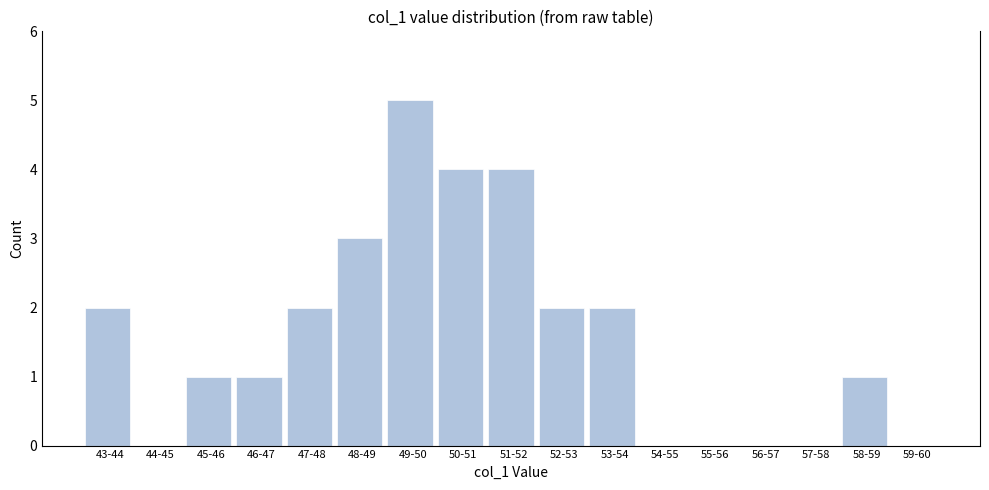

Reading left to right, extract all data points from this chart.

43-44=2	44-45=0	45-46=1	46-47=1	47-48=2	48-49=3	49-50=5	50-51=4	51-52=4	52-53=2	53-54=2	54-55=0	55-56=0	56-57=0	57-58=0	58-59=1	59-60=0